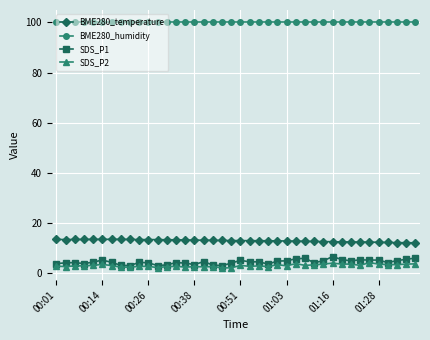

True or false: BME280_humidity and SDS_P2 intersect in this chart.

False